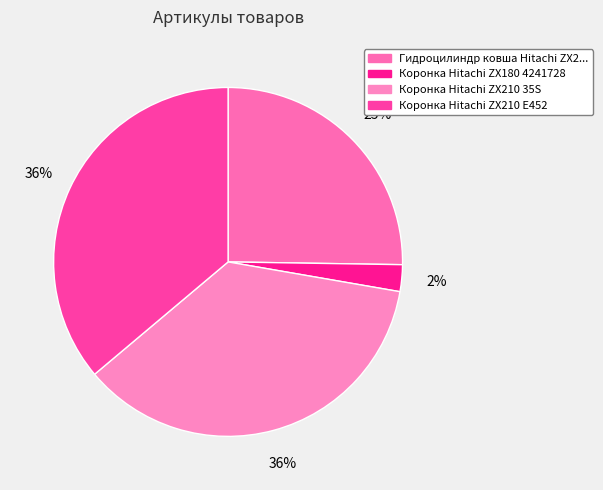

Count the number of slices in the pie.

4